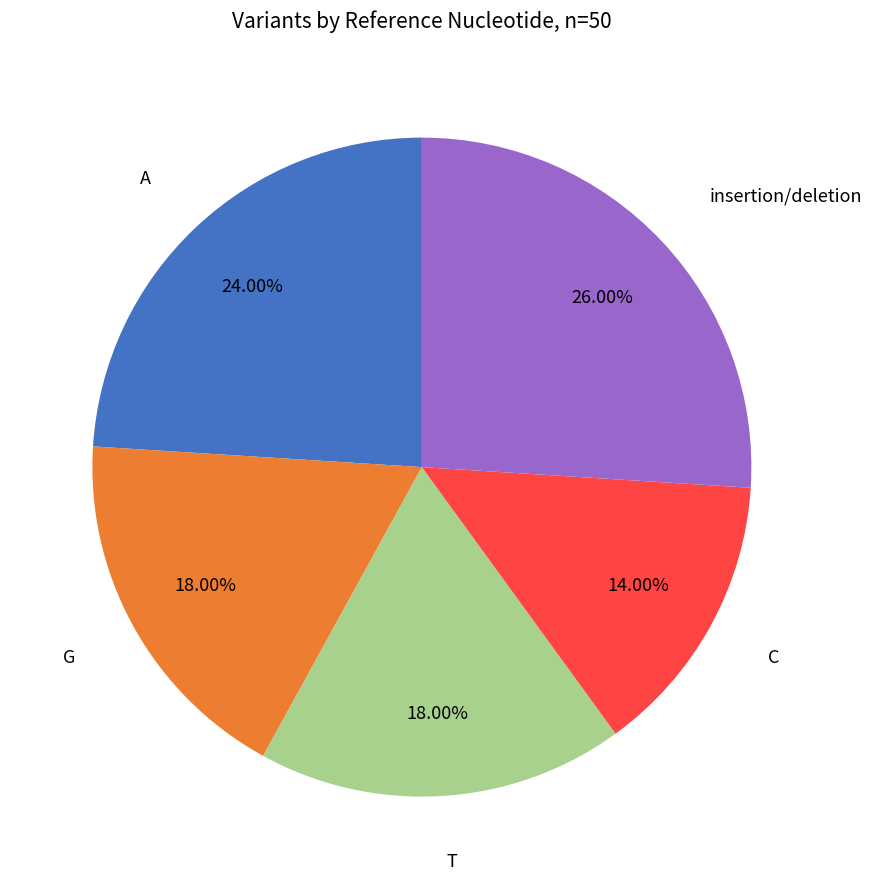

How many segments does this pie chart have?

5